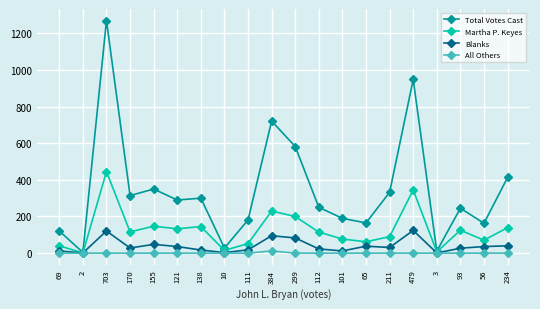

True or false: Total Votes Cast has a value of 4 at 2.

True